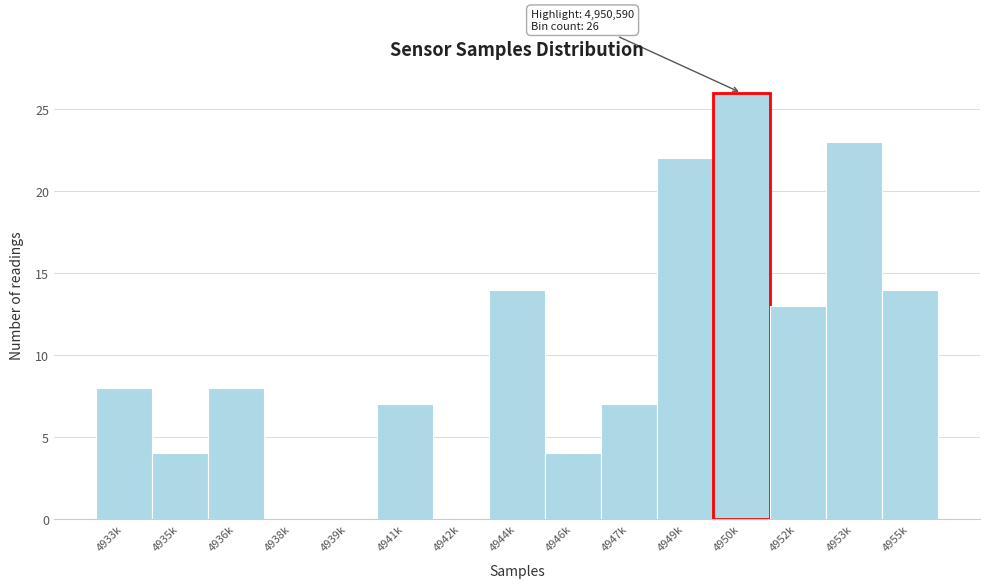

Reading right to left, list all the values displayed in this chart.

4955k=14	4953k=23	4952k=13	4950k=26	4949k=22	4947k=7	4946k=4	4944k=14	4942k=0	4941k=7	4939k=0	4938k=0	4936k=8	4935k=4	4933k=8